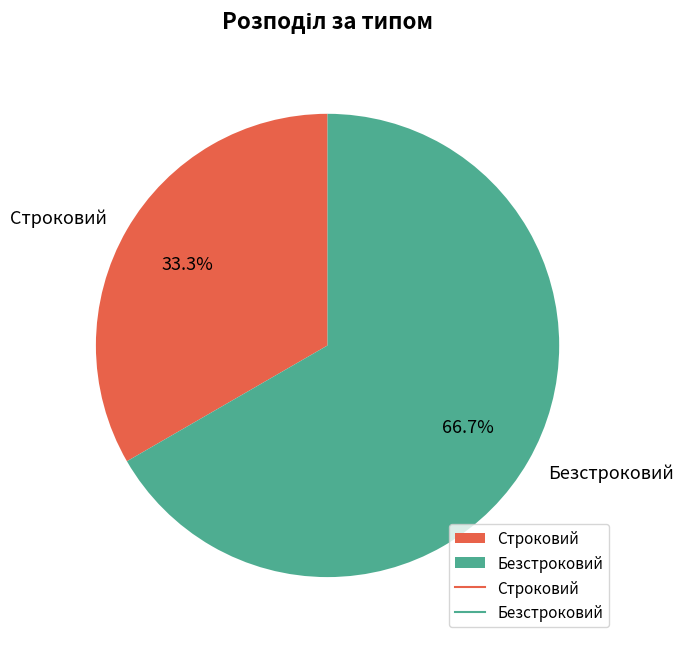

Which slice is the smallest?

Строковий